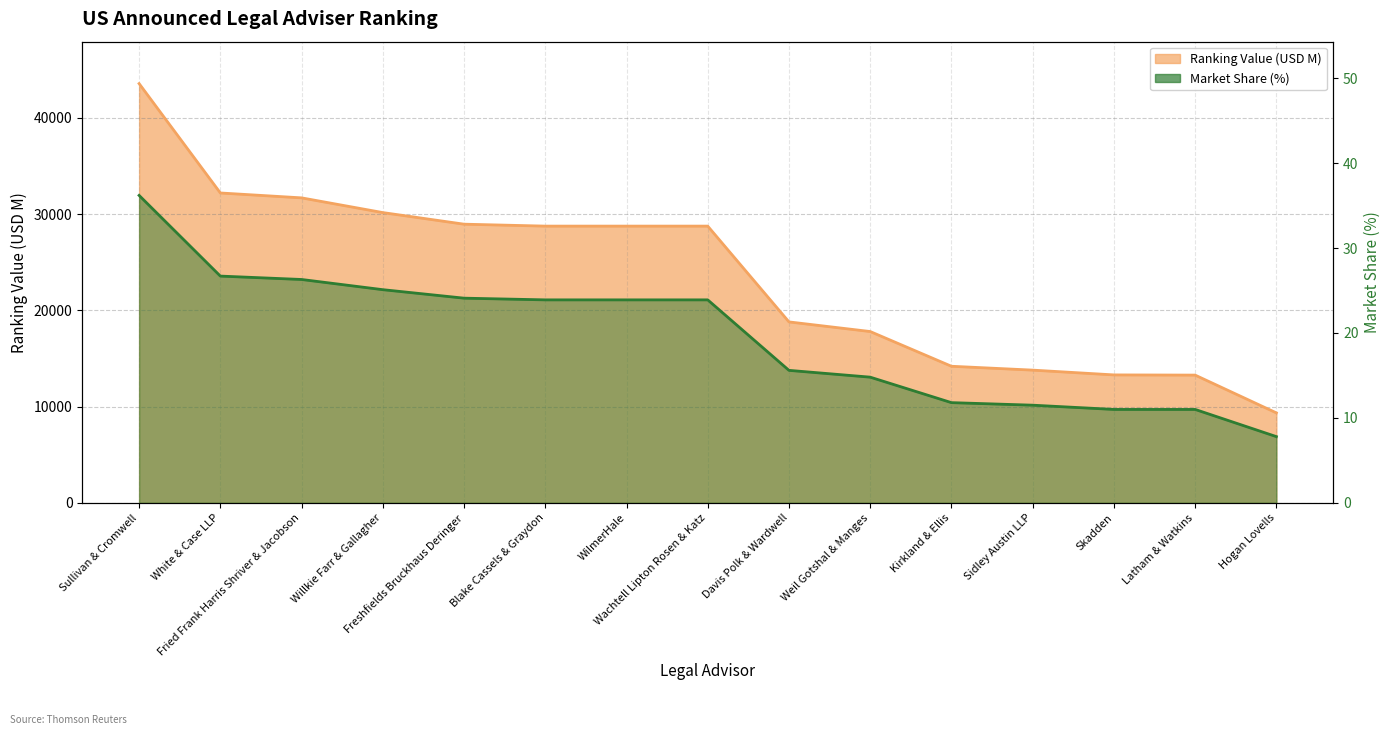

Between WilmerHale and Weil Gotshal & Manges, which is larger?

WilmerHale